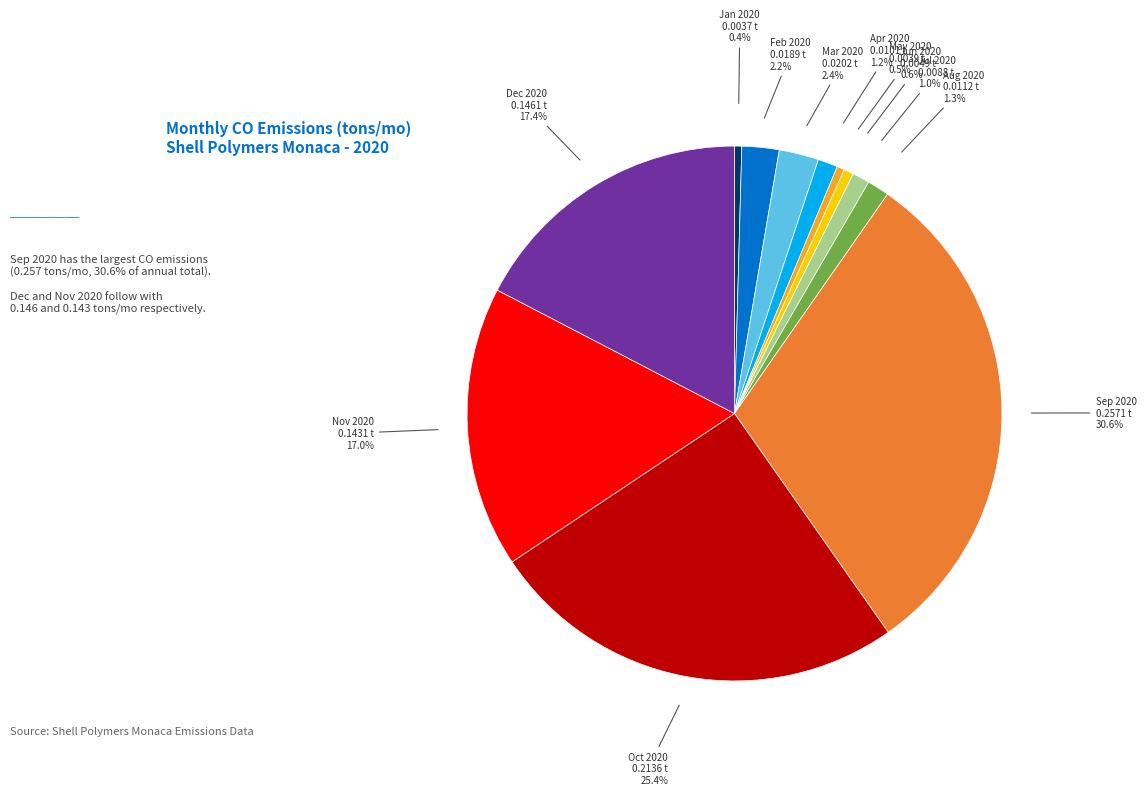

Is there any slice that represents more than half of the pie?

No